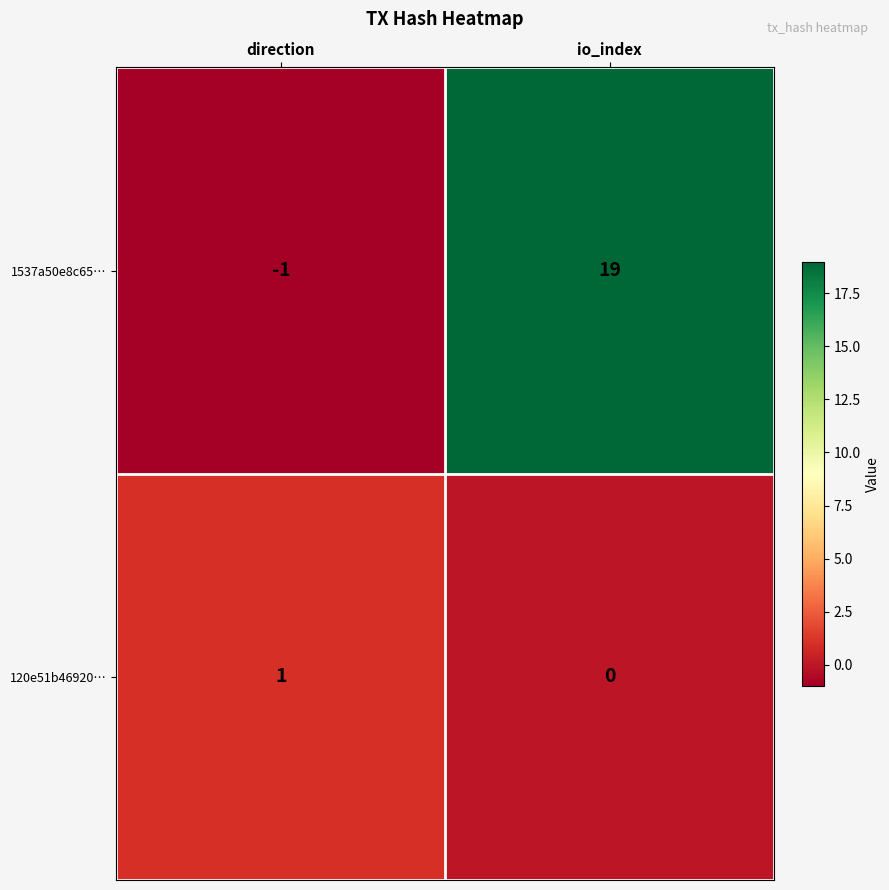

What is the difference between the maximum and minimum values in the 1537a50e8c65… series?

20